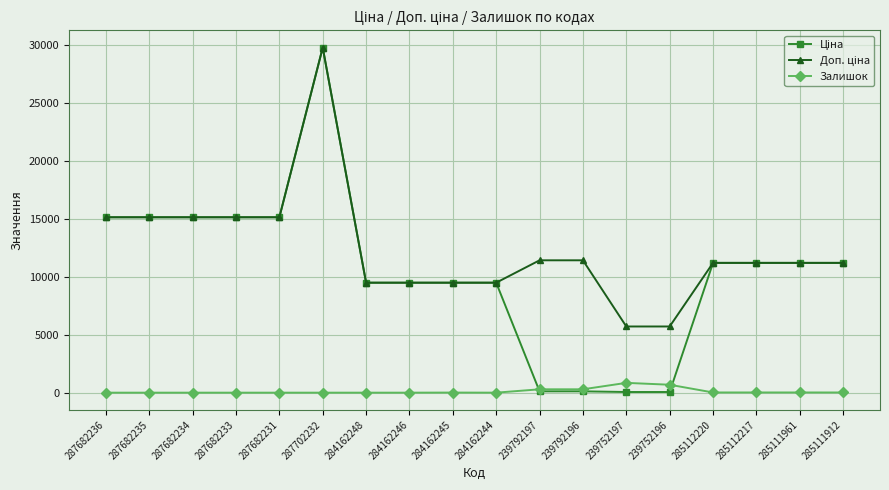

Which category has the highest value across all series?

287702232